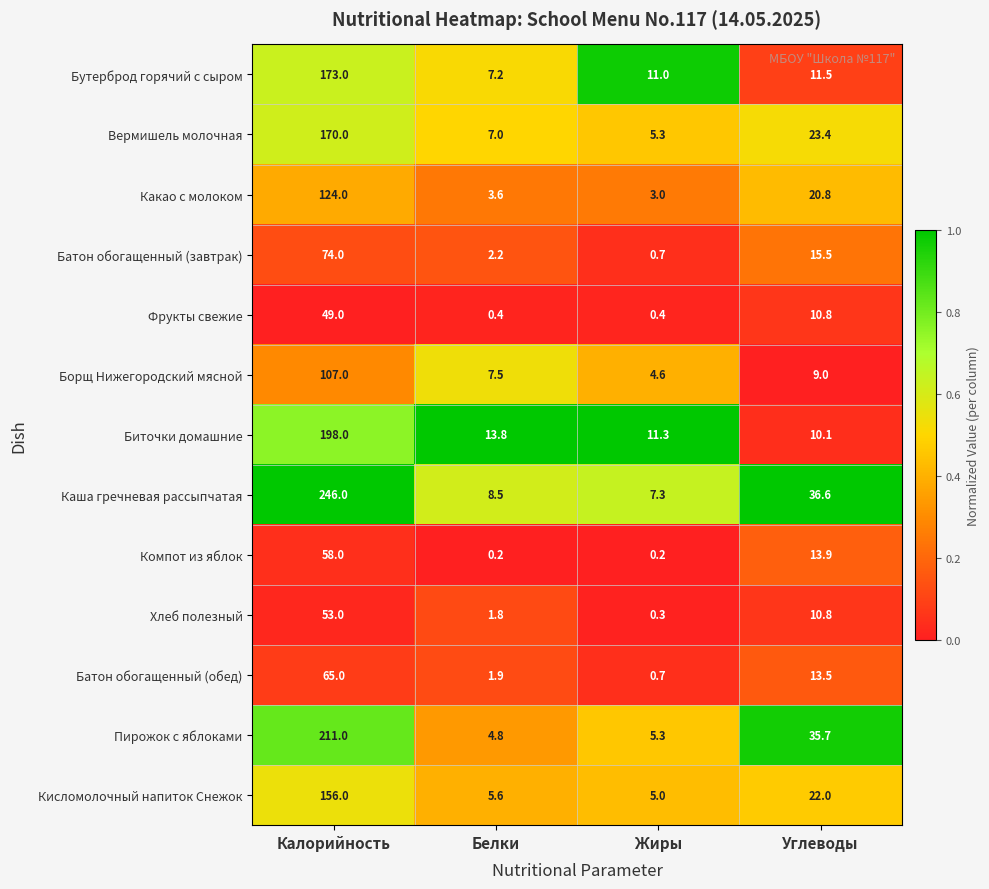

Count the number of data series in this chart.

13